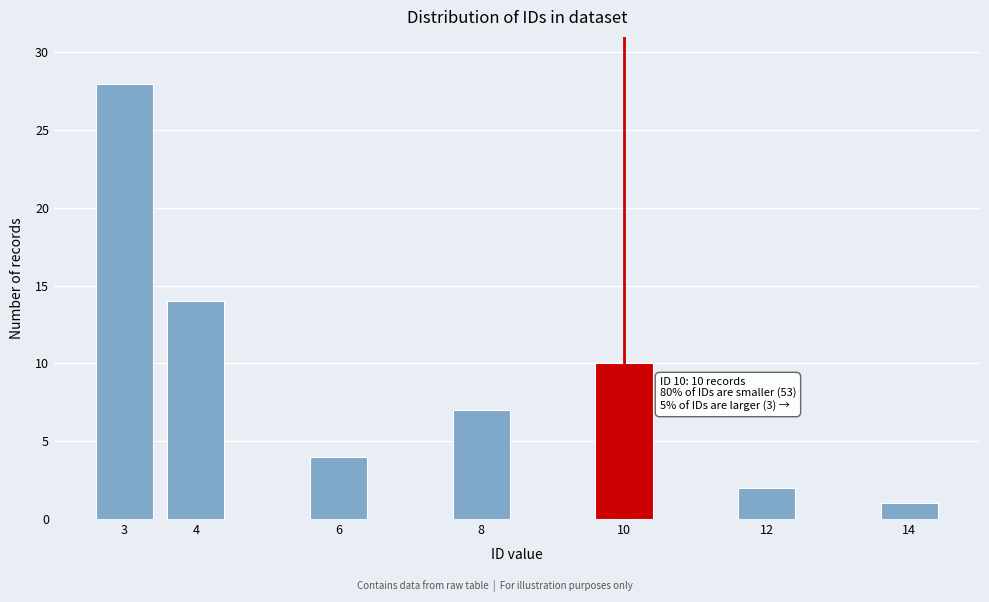

Reading left to right, transcribe all the data shown in this chart.

3=28	4=14	6=4	8=7	10=10	12=2	14=1